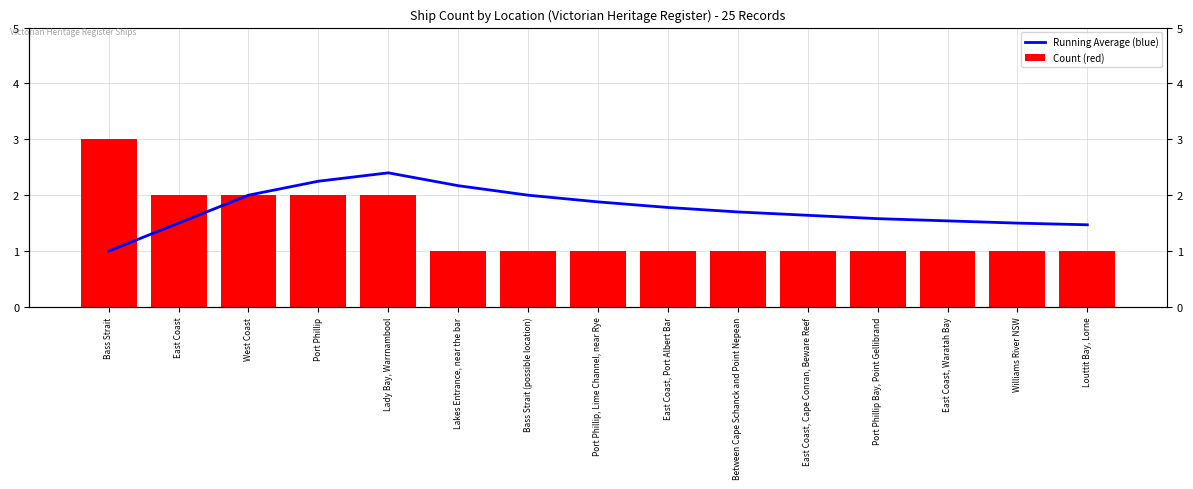

Reading left to right, transcribe all the data shown in this chart.

Running Average (blue): 1.0	1.5	2.0	2.2	2.4	2.2	2.0	1.9	1.8	1.7	1.6	1.6	1.5	1.5	1.5
Count (red): 3.0	2.0	2.0	2.0	2.0	1.0	1.0	1.0	1.0	1.0	1.0	1.0	1.0	1.0	1.0